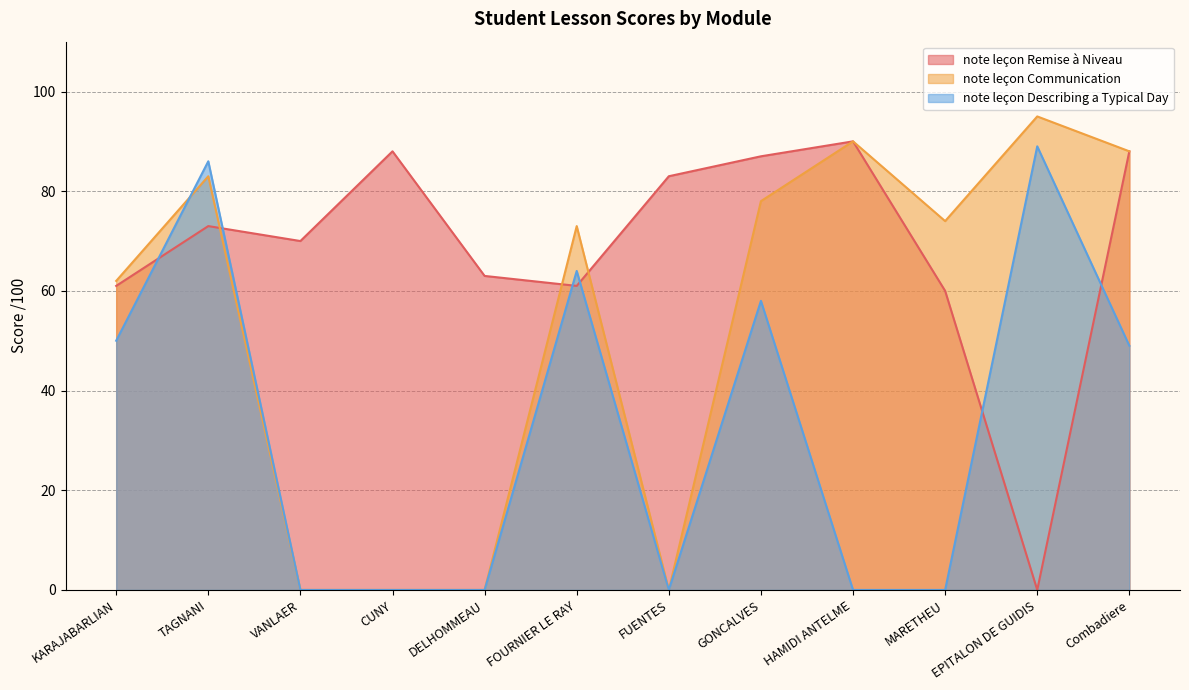

How many values in the note leçon Communication series are below 74?

6